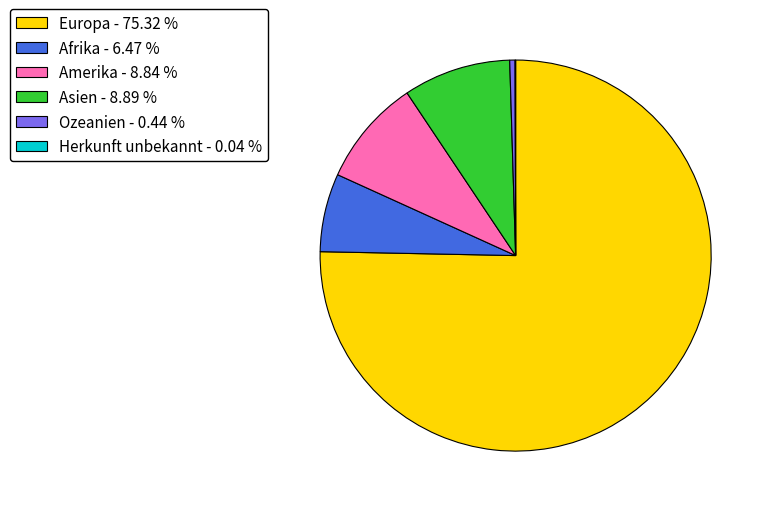

Which category has the biggest portion of the pie?

Europa